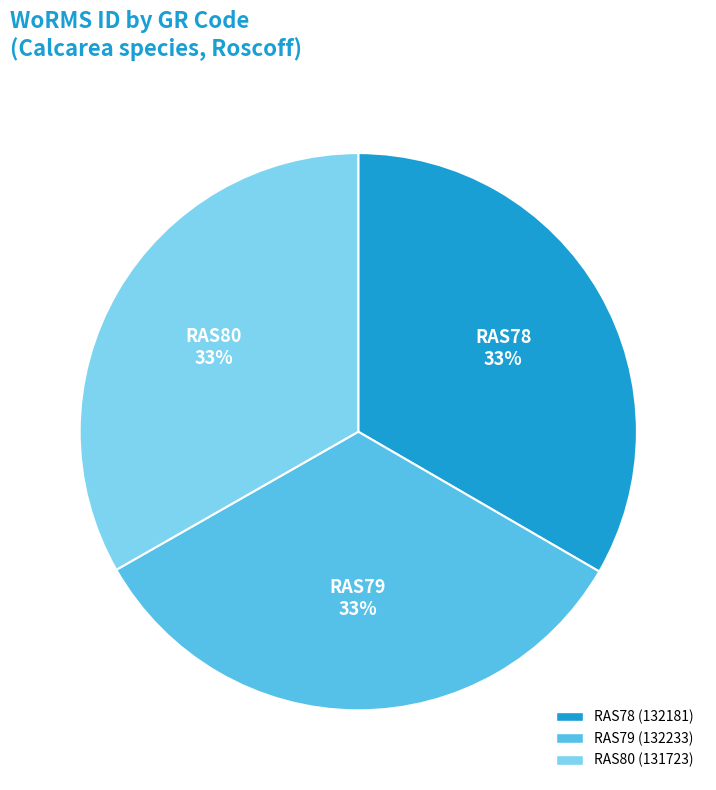

Is it true that RAS79 is 33% of the pie?

True